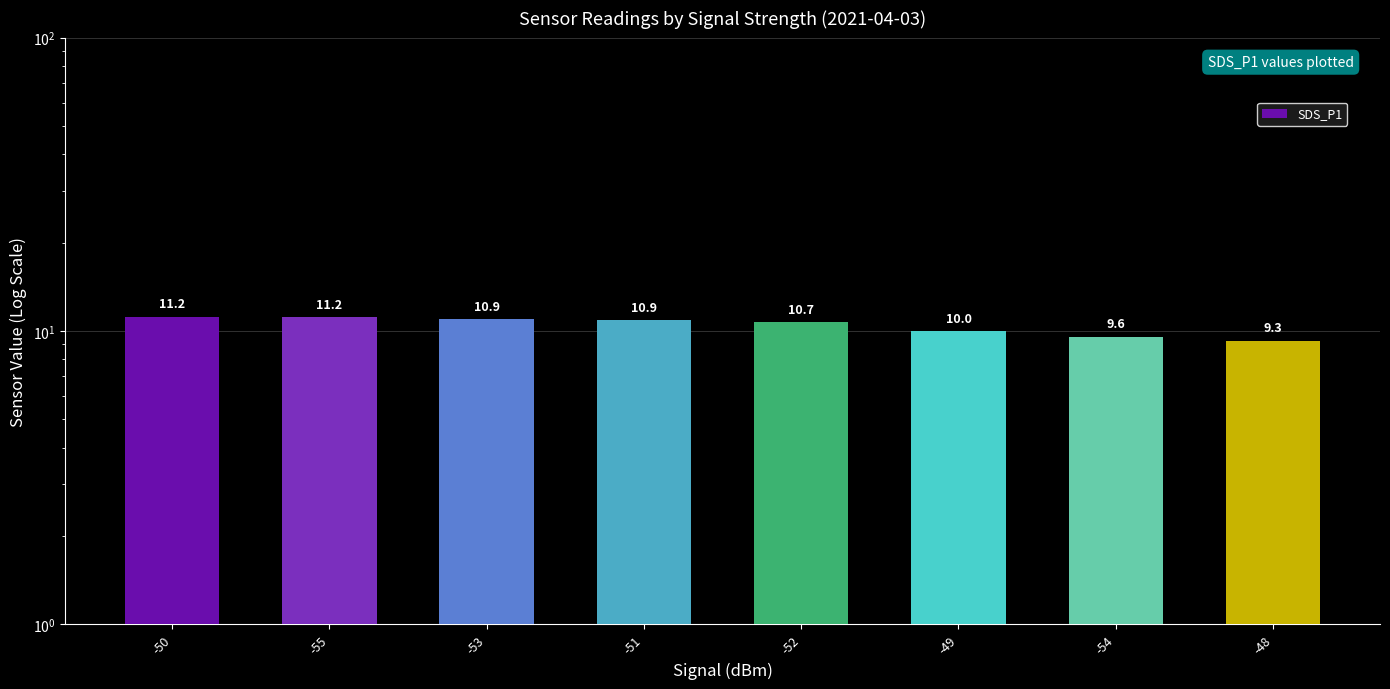

The value at -53 is 10.9. True or false?

True